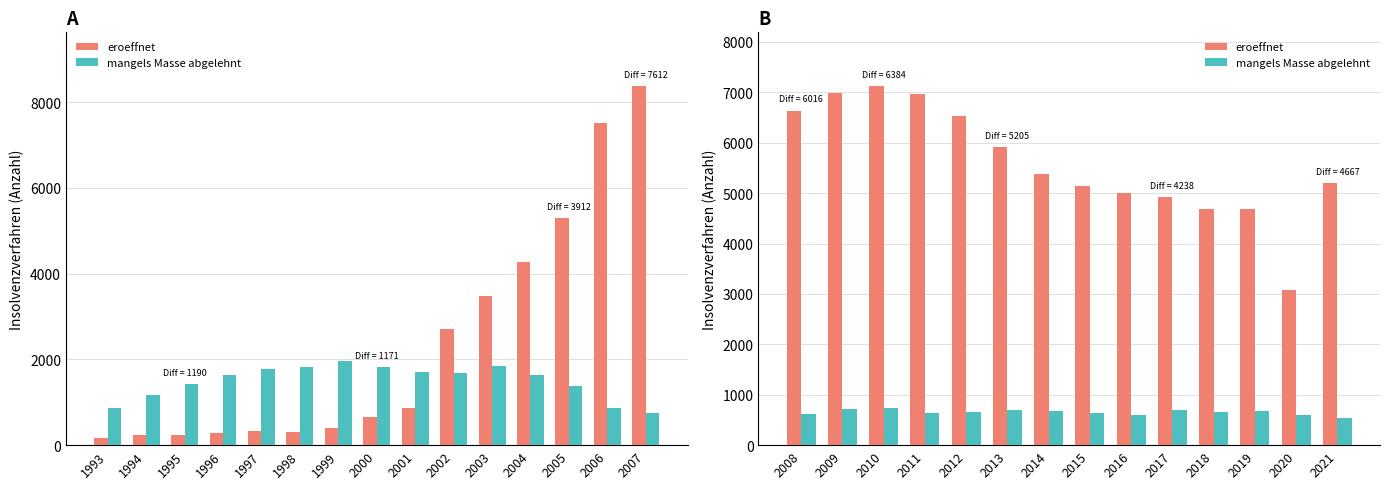

Which series has the widest spread of values?

eroeffnet